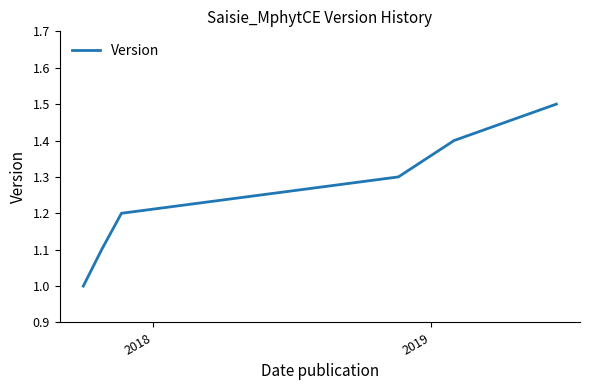

What is the minimum value shown in the chart?

1.0